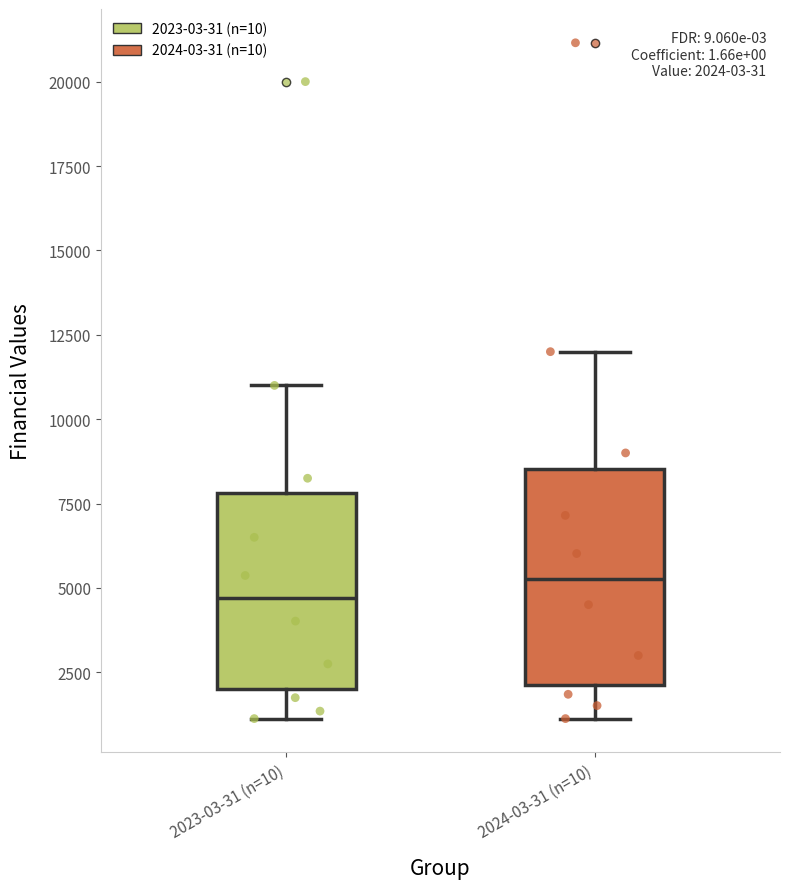

Which box is the tallest, from its lower edge to its upper edge?

2024-03-31 (n=10)